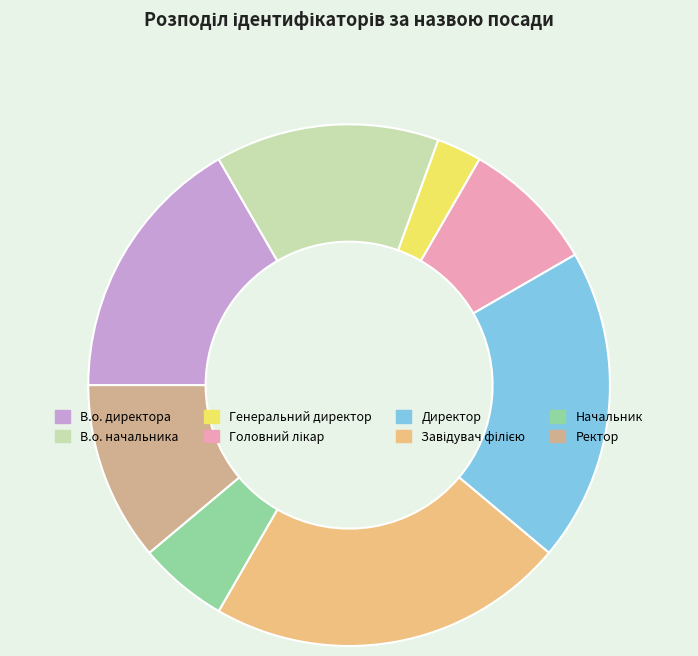

Which slice is the largest?

Завідувач філією